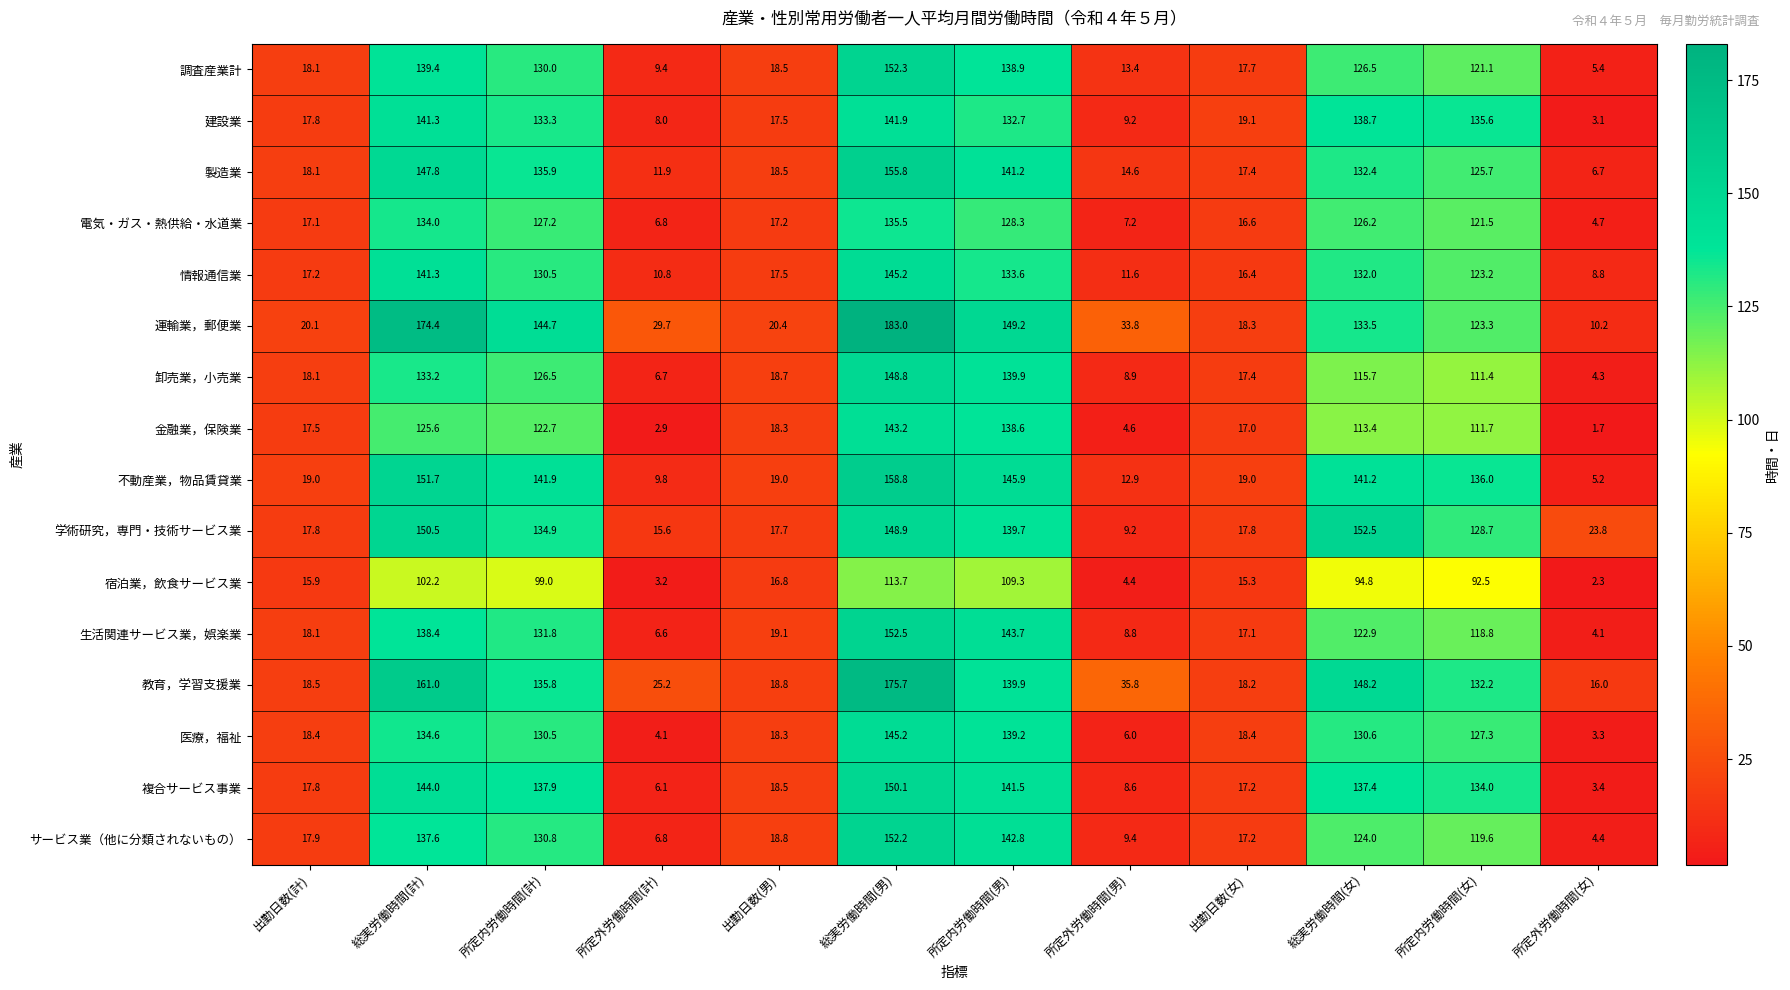

What is the difference between the 医療，福祉 values at 所定外労働時間(計) and 出勤日数(女)?

14.3